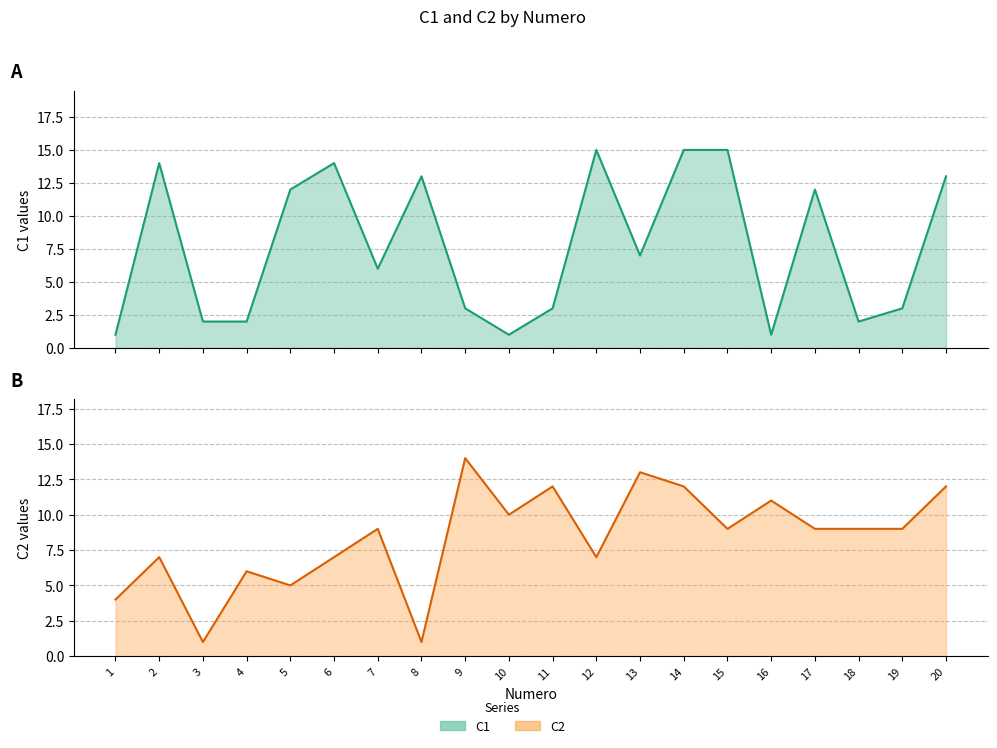

The C2 line series shows 6 at 4. True or false?

True